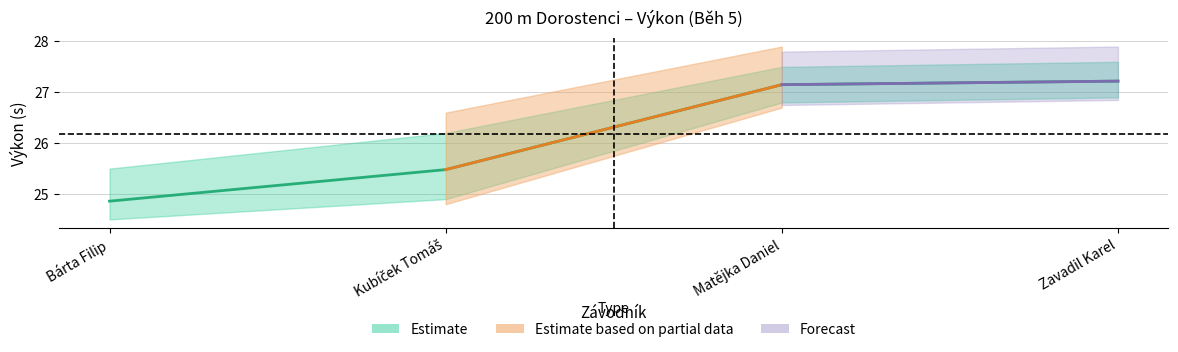

What is the value of the 2nd point from the left?

25.5